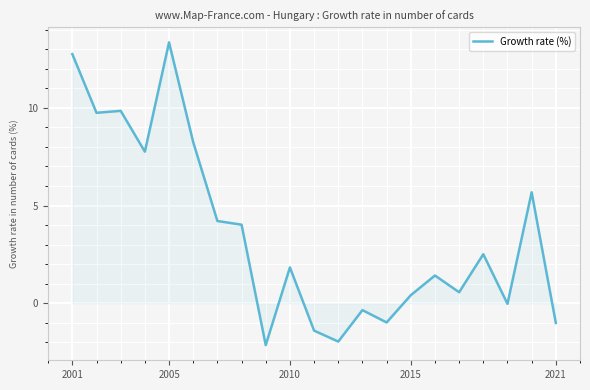

What is the greatest value displayed?

13.3